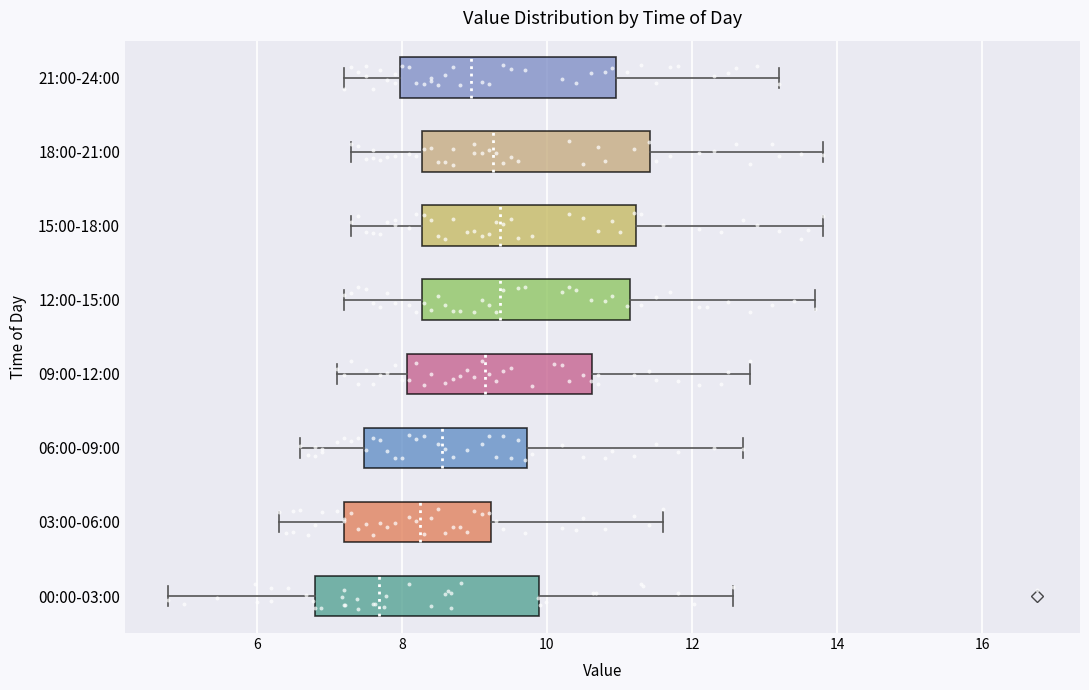

Where is the left edge of the box for 03:00-06:00 on the x-axis? The values are not printed on the chart, so give them approximately, as read against the axis.

7.2